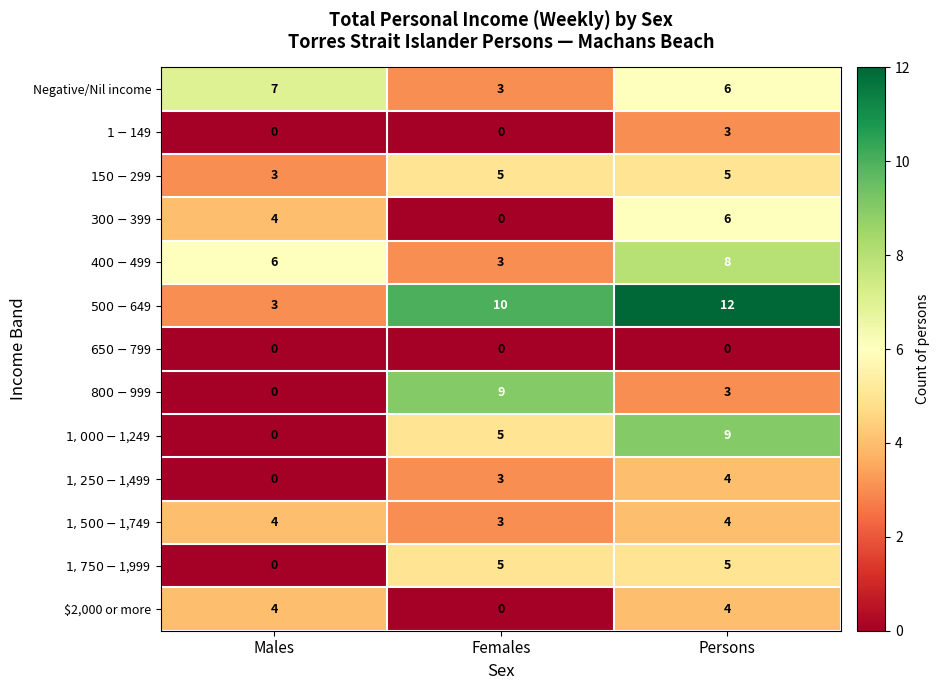

What is the sum of the $2,000 or more values at Males and Persons?

8